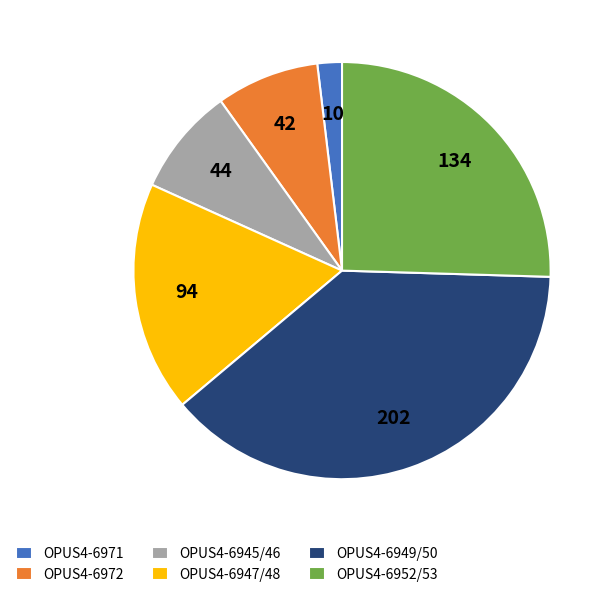

Which slice is the smallest?

OPUS4-6971